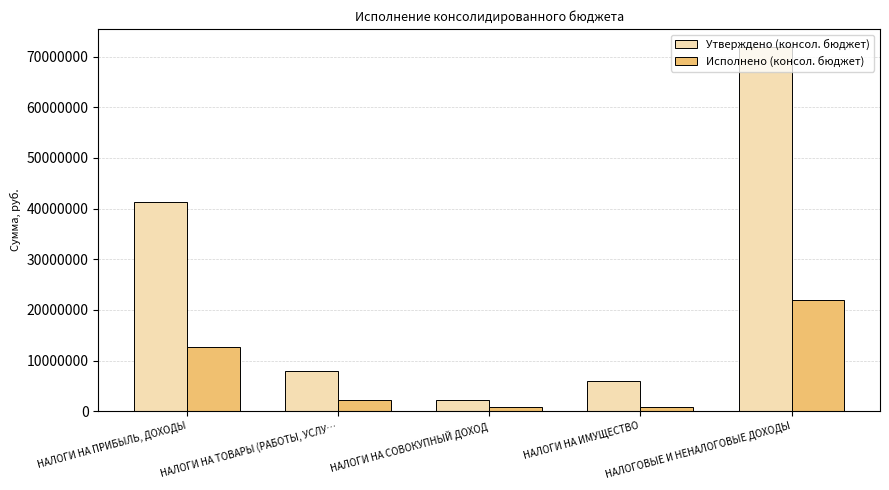

What is the sum of the Утверждено (консол. бюджет) values at НАЛОГИ НА ИМУЩЕСТВО and НАЛОГИ НА СОВОКУПНЫЙ ДОХОД?

8213722.6